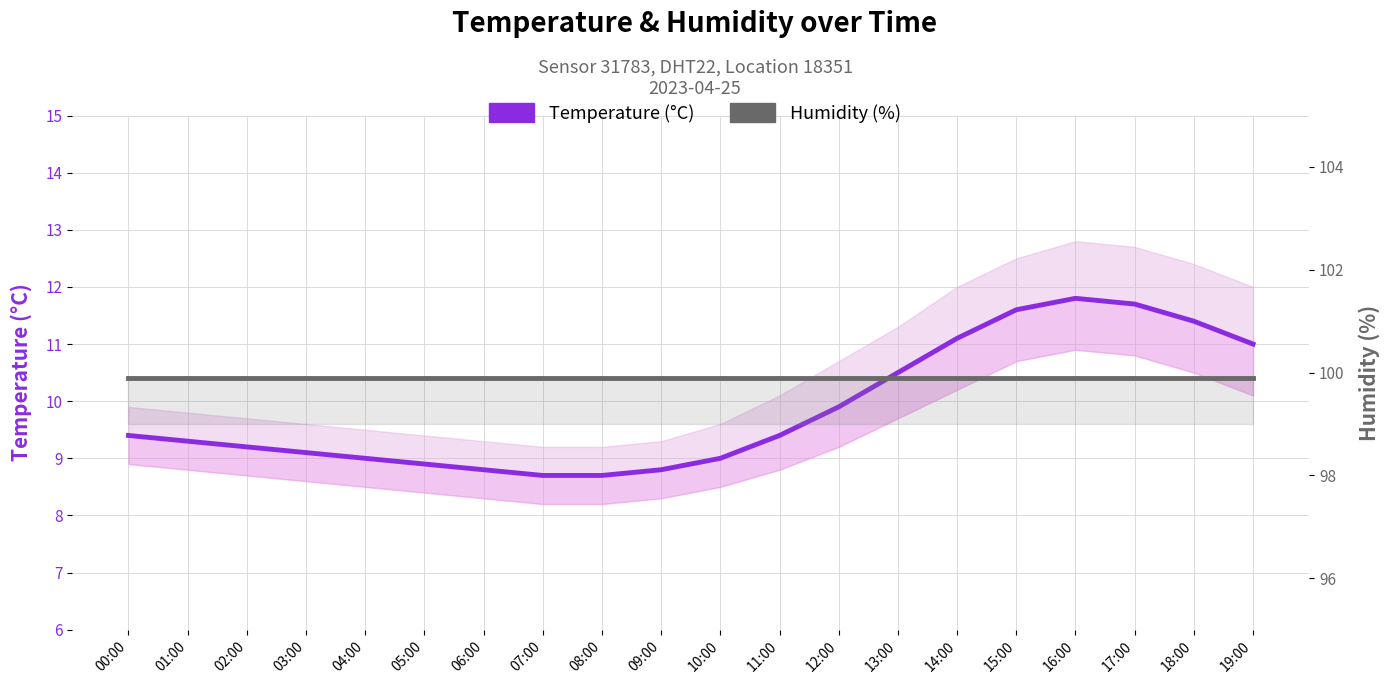

What are all the series names shown in the legend?

Temperature (°C), Humidity (%)